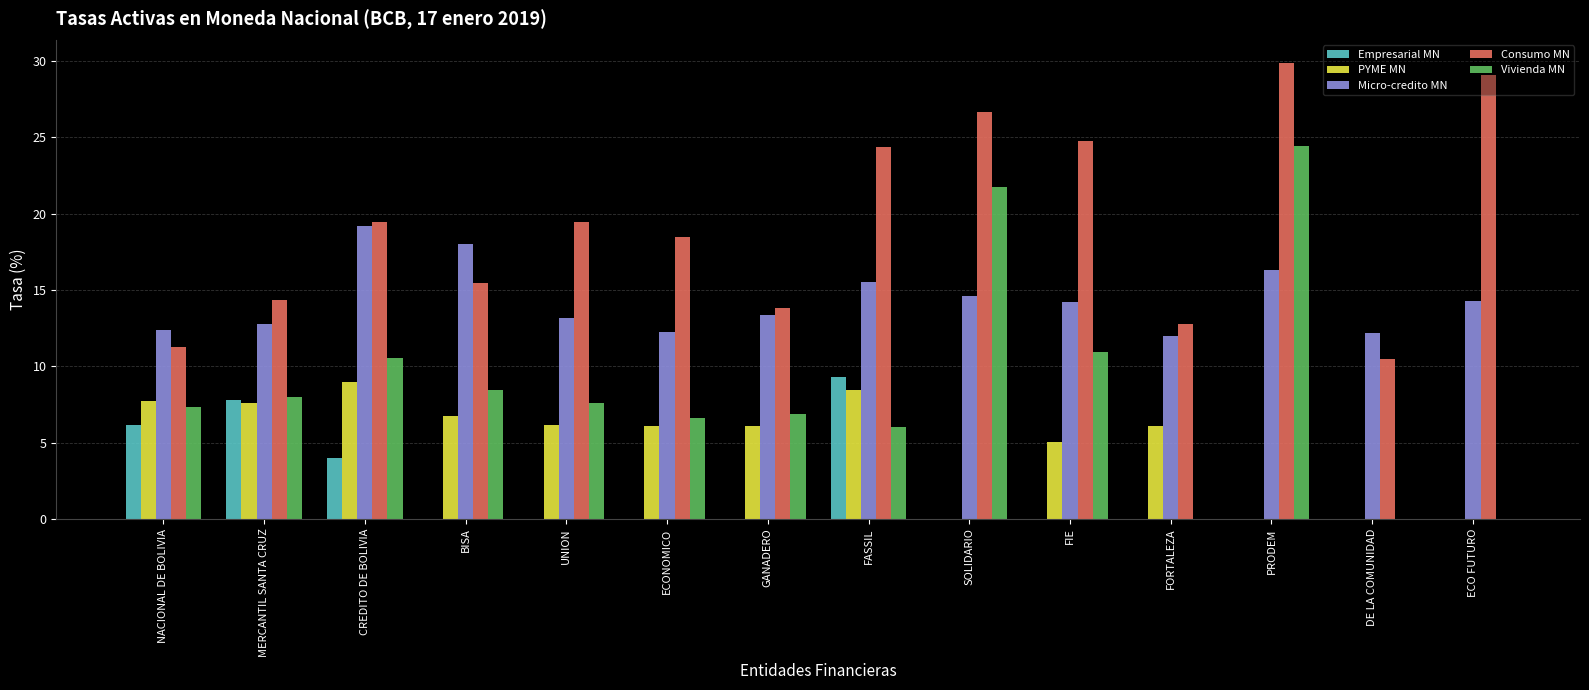

At which label is Empresarial MN closest to 4?

CREDITO DE BOLIVIA